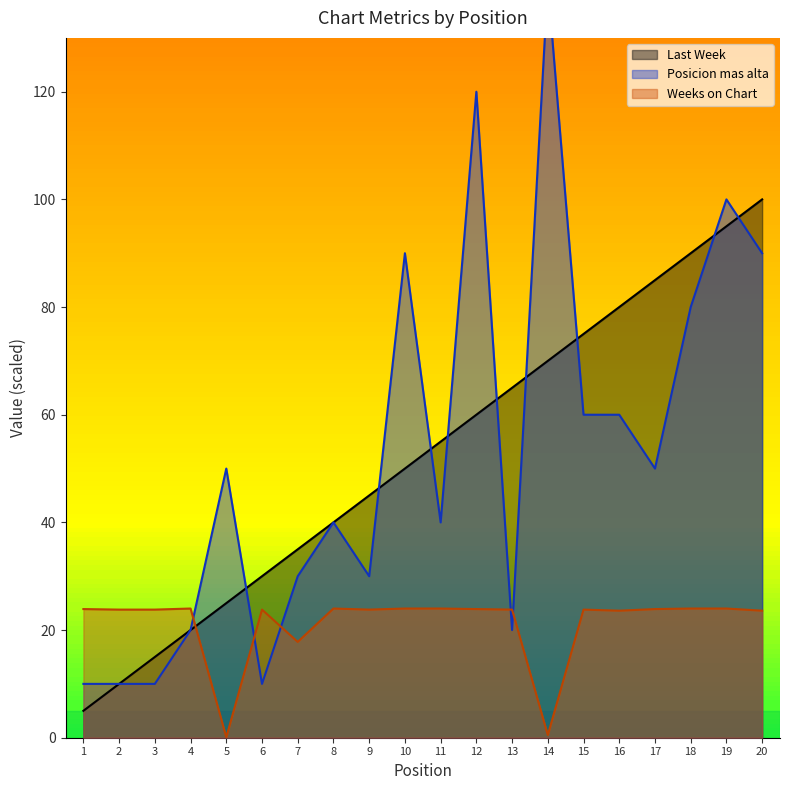

At which category does the chart reach its minimum across all series?

5